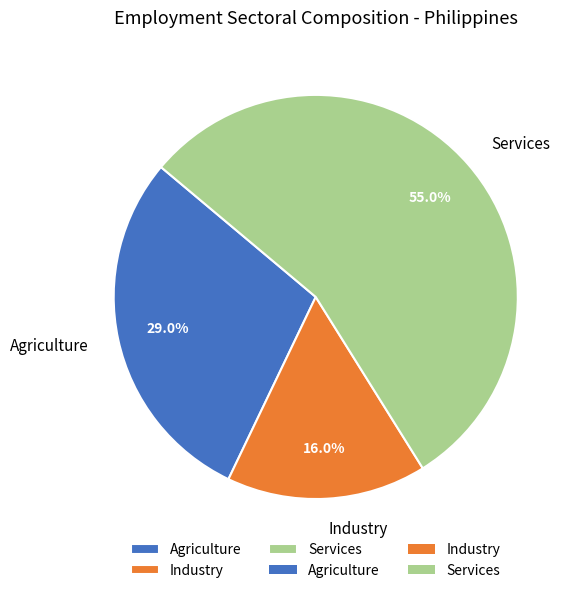

Between Services and Industry, which is larger?

Services